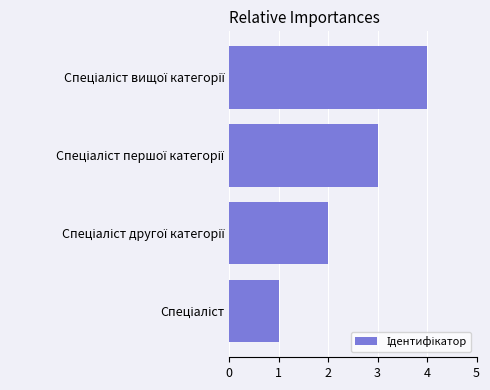

What is the difference between the maximum and minimum values?

3